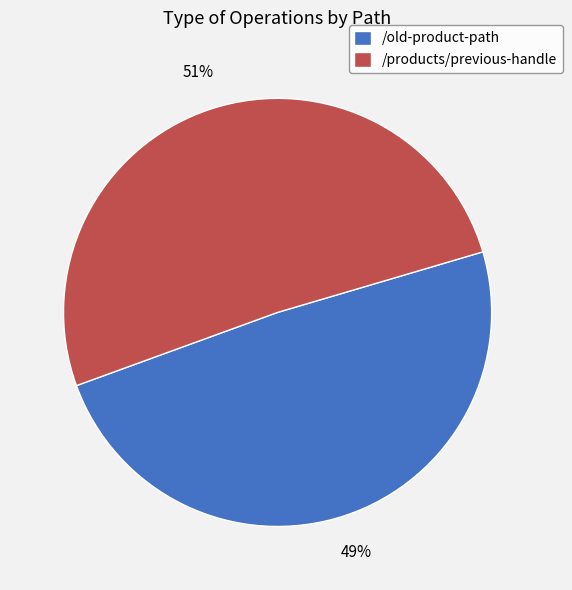

What percentage is the /products/previous-handle slice, to the nearest percent?

51%